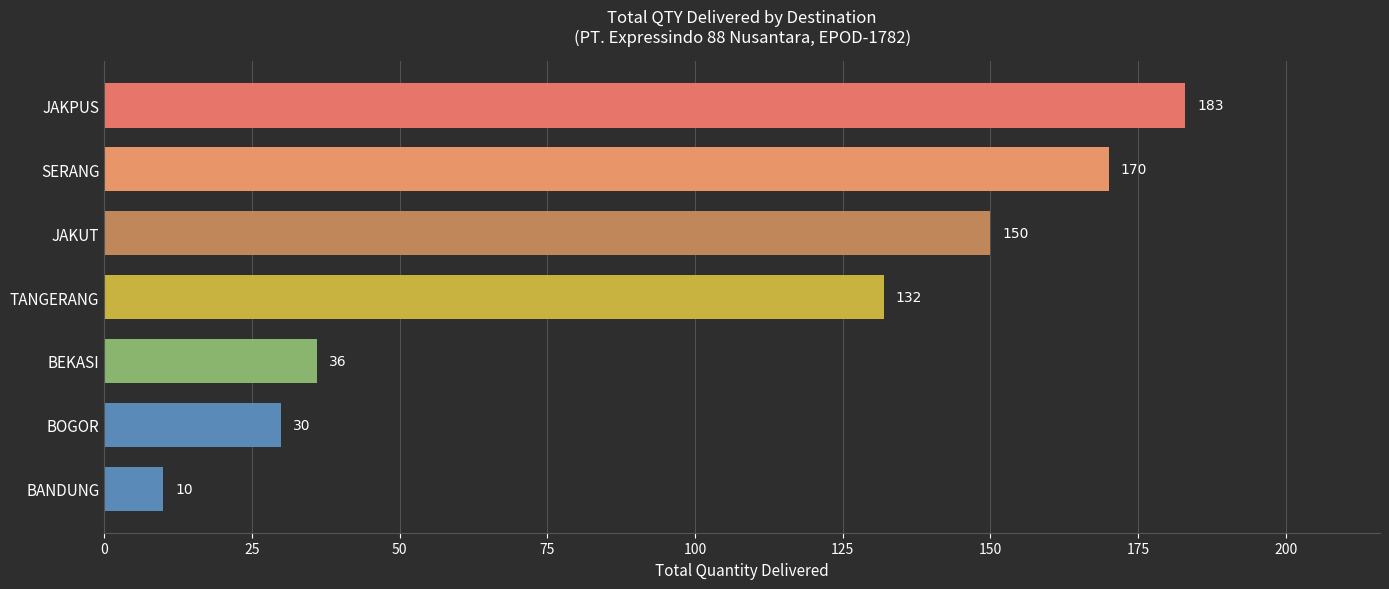

Reading bottom to top, what are all the values shown in this chart?

10	30	36	132	150	170	183